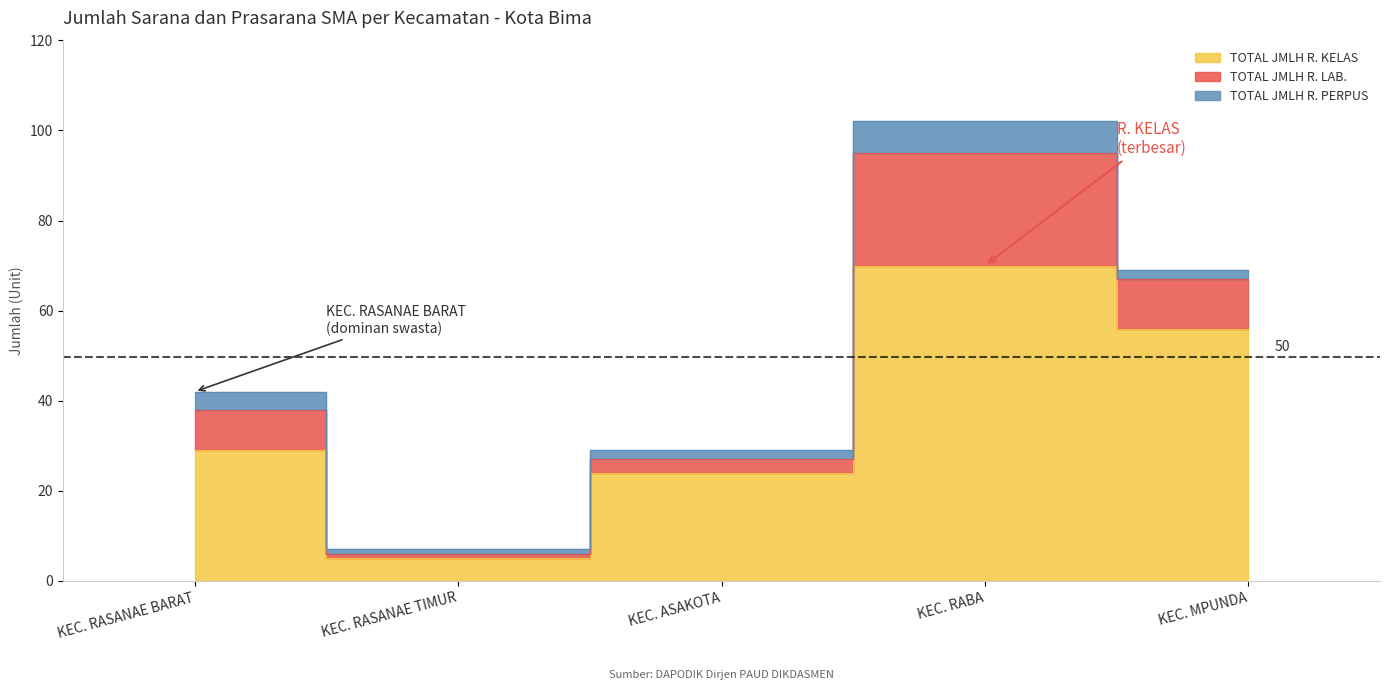

What value does the TOTAL JMLH R. KELAS series have at KEC. RASANAE BARAT?

29